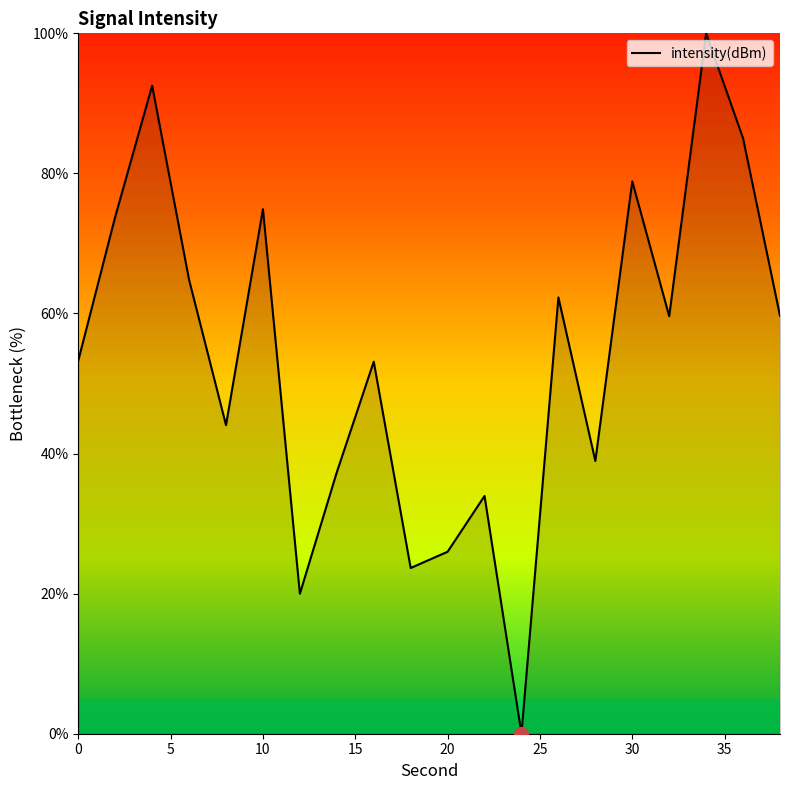

What is the maximum value shown in the chart?

100.0